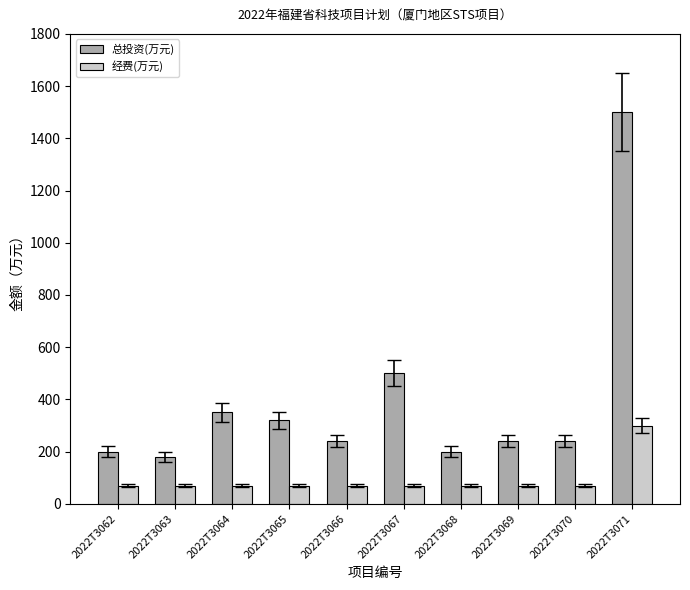

Which series has the largest range (max minus min)?

总投资(万元)